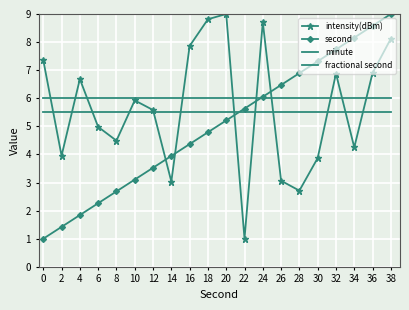

The value of minute at 24 is 8.7. True or false?

False